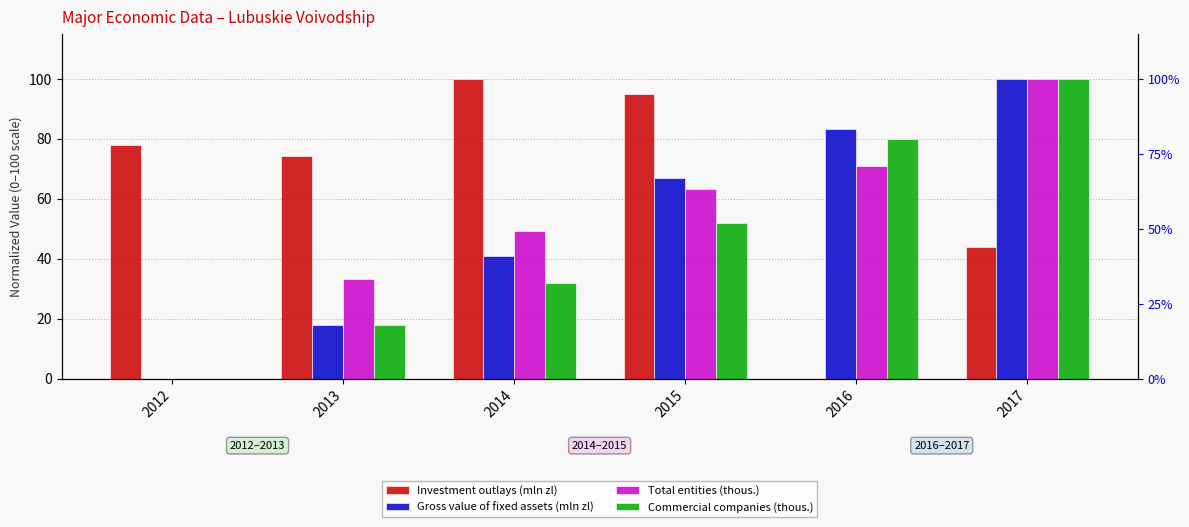

What is the difference between the Total entities (thous.) values at 2014 and 2016?

21.9